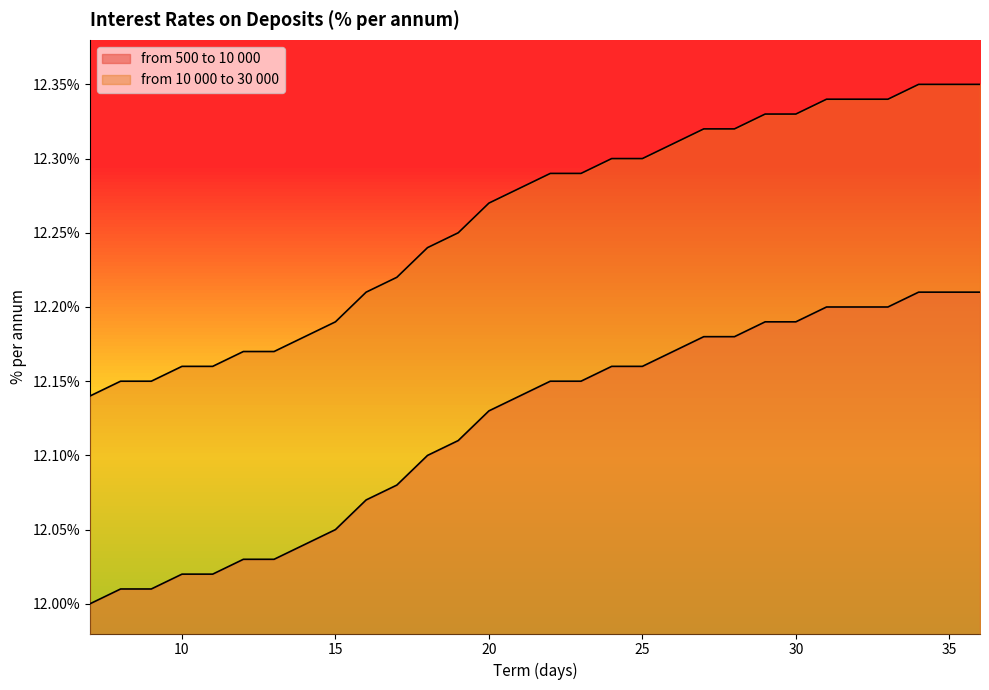

At which label does from 10 000 to 30 000 reach its peak?

34